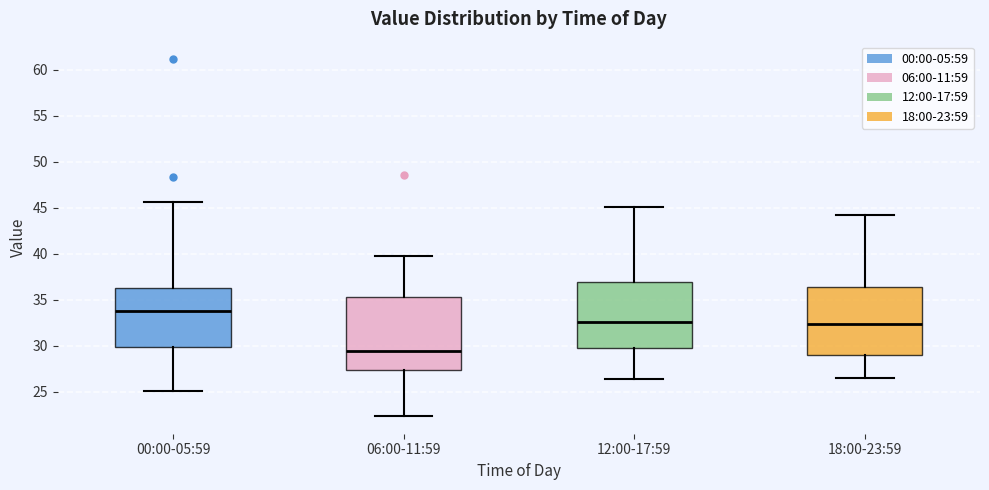

Where does the upper whisker of the box for 18:00-23:59 end on the y-axis? The values are not printed on the chart, so give them approximately, as read against the axis.

44.0